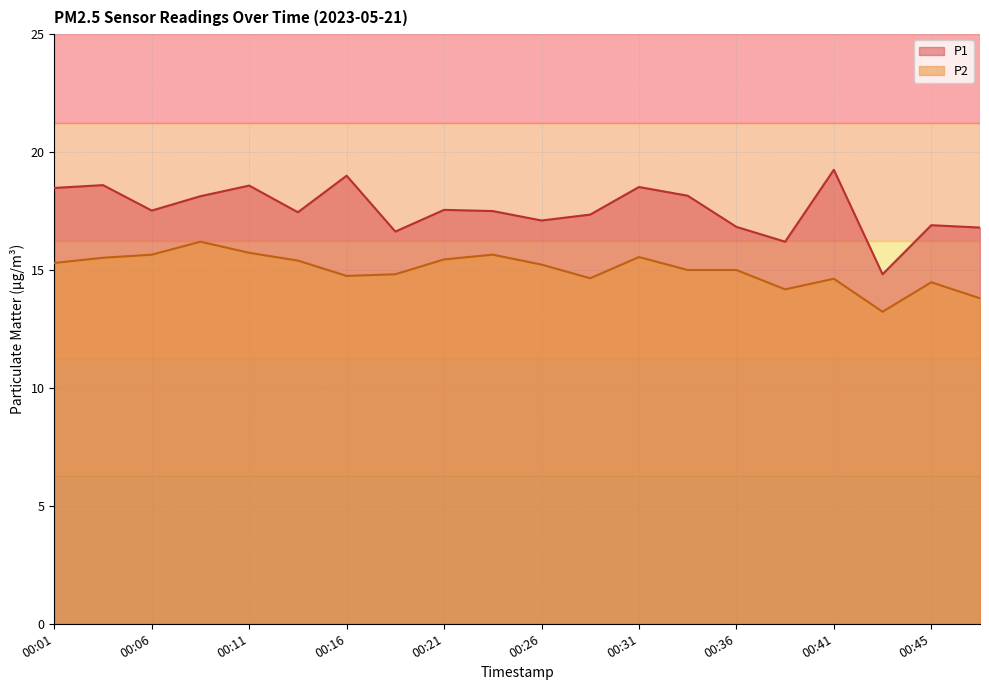

Rank the categories by P2 value from lowest to highest.

00:43, 00:48, 00:38, 00:45, 00:41, 00:28, 00:16, 00:19, 00:33, 00:36, 00:26, 00:01, 00:14, 00:21, 00:04, 00:31, 00:06, 00:23, 00:11, 00:09